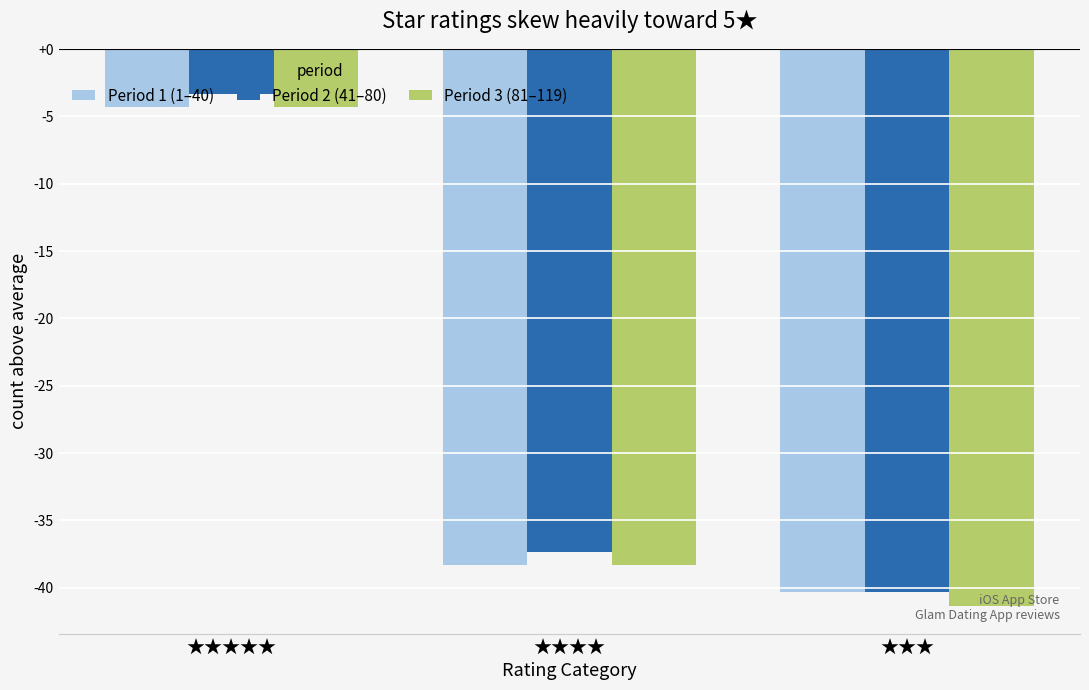

The value of Period 3 (81–119) at ★★★★★ is -6.2. True or false?

False